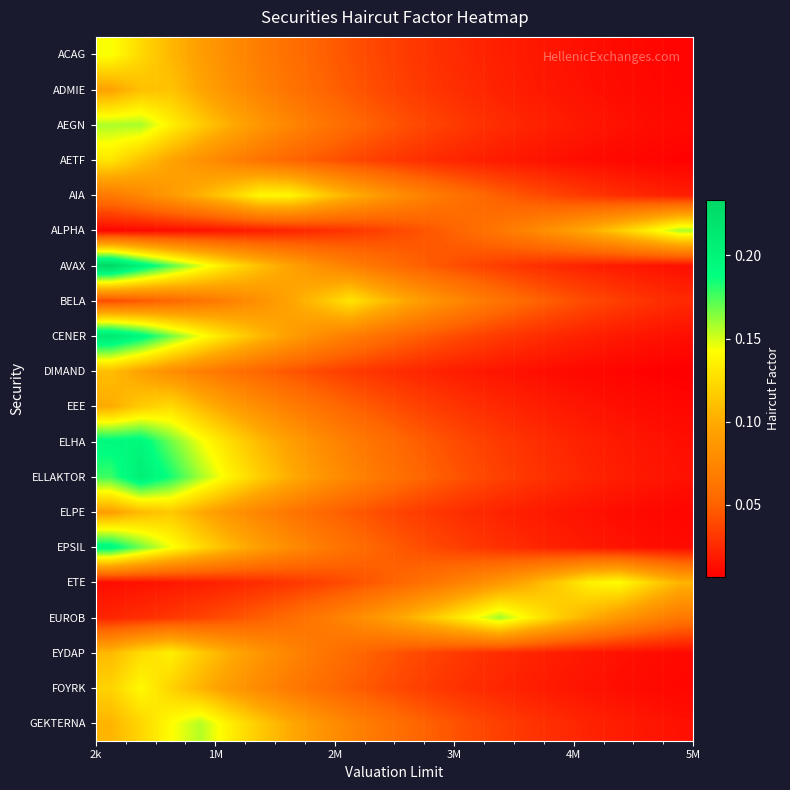

Reading left to right, transcribe all the data shown in this chart.

ACAG: 0.1	0.1	0.1	0.1	0.1	0.1	0.1	0.1	0.0	0.0	0.0	0.0	0.0	0.0	0.0	0.0	0.0	0.0	0.0	0.0
ADMIE: 0.1	0.1	0.1	0.1	0.1	0.1	0.1	0.1	0.0	0.0	0.0	0.0	0.0	0.0	0.0	0.0	0.0	0.0	0.0	0.0
AEGN: 0.2	0.2	0.1	0.1	0.1	0.1	0.1	0.1	0.1	0.0	0.0	0.0	0.0	0.0	0.0	0.0	0.0	0.0	0.0	0.0
AETF: 0.1	0.1	0.1	0.1	0.1	0.1	0.1	0.0	0.0	0.0	0.0	0.0	0.0	0.0	0.0	0.0	0.0	0.0	0.0	0.0
AIA: 0.1	0.1	0.1	0.1	0.1	0.1	0.1	0.1	0.1	0.1	0.1	0.1	0.1	0.0	0.0	0.0	0.0	0.0	0.0	0.0
ALPHA: 0.0	0.0	0.0	0.0	0.0	0.0	0.0	0.0	0.0	0.0	0.0	0.0	0.1	0.1	0.1	0.1	0.1	0.1	0.1	0.2
AVAX: 0.2	0.2	0.2	0.1	0.1	0.1	0.1	0.1	0.1	0.1	0.1	0.0	0.0	0.0	0.0	0.0	0.0	0.0	0.0	0.0
BELA: 0.0	0.0	0.1	0.1	0.1	0.1	0.1	0.1	0.1	0.1	0.1	0.1	0.1	0.1	0.1	0.0	0.0	0.0	0.0	0.0
CENER: 0.2	0.2	0.2	0.1	0.1	0.1	0.1	0.1	0.1	0.1	0.1	0.0	0.0	0.0	0.0	0.0	0.0	0.0	0.0	0.0
DIMAND: 0.1	0.1	0.1	0.1	0.1	0.1	0.0	0.0	0.0	0.0	0.0	0.0	0.0	0.0	0.0	0.0	0.0	0.0	0.0	0.0
EEE: 0.1	0.1	0.1	0.1	0.1	0.1	0.1	0.1	0.1	0.0	0.0	0.0	0.0	0.0	0.0	0.0	0.0	0.0	0.0	0.0
ELHA: 0.2	0.2	0.2	0.1	0.1	0.1	0.1	0.1	0.1	0.1	0.1	0.0	0.0	0.0	0.0	0.0	0.0	0.0	0.0	0.0
ELLAKTOR: 0.2	0.2	0.2	0.2	0.1	0.1	0.1	0.1	0.1	0.1	0.1	0.0	0.0	0.0	0.0	0.0	0.0	0.0	0.0	0.0
ELPE: 0.1	0.1	0.1	0.1	0.1	0.1	0.1	0.1	0.0	0.0	0.0	0.0	0.0	0.0	0.0	0.0	0.0	0.0	0.0	0.0
EPSIL: 0.2	0.2	0.1	0.1	0.1	0.1	0.1	0.1	0.1	0.1	0.0	0.0	0.0	0.0	0.0	0.0	0.0	0.0	0.0	0.0
ETE: 0.0	0.0	0.0	0.0	0.0	0.0	0.0	0.0	0.0	0.0	0.1	0.1	0.1	0.1	0.1	0.1	0.1	0.1	0.1	0.1
EUROB: 0.0	0.0	0.0	0.0	0.0	0.0	0.1	0.1	0.1	0.1	0.1	0.1	0.1	0.2	0.1	0.1	0.1	0.1	0.1	0.1
EYDAP: 0.1	0.1	0.1	0.1	0.1	0.1	0.1	0.1	0.1	0.0	0.0	0.0	0.0	0.0	0.0	0.0	0.0	0.0	0.0	0.0
FOYRK: 0.1	0.1	0.1	0.1	0.1	0.1	0.1	0.1	0.0	0.0	0.0	0.0	0.0	0.0	0.0	0.0	0.0	0.0	0.0	0.0
GEKTERNA: 0.1	0.1	0.1	0.2	0.1	0.1	0.1	0.1	0.1	0.1	0.1	0.0	0.0	0.0	0.0	0.0	0.0	0.0	0.0	0.0